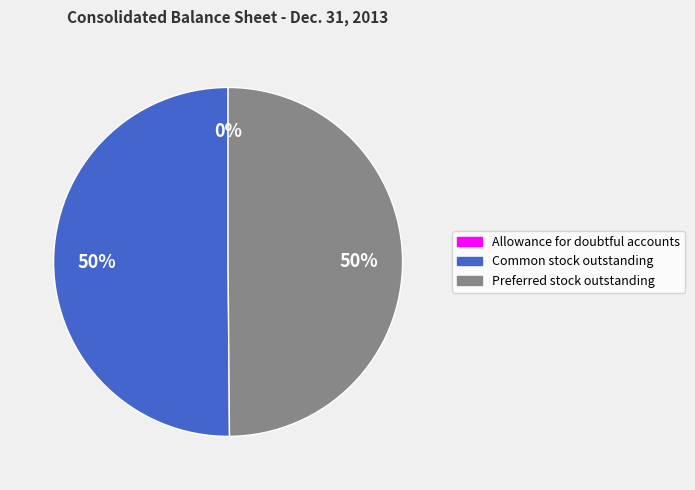

To the nearest percent, what is the average slice percentage?

33%